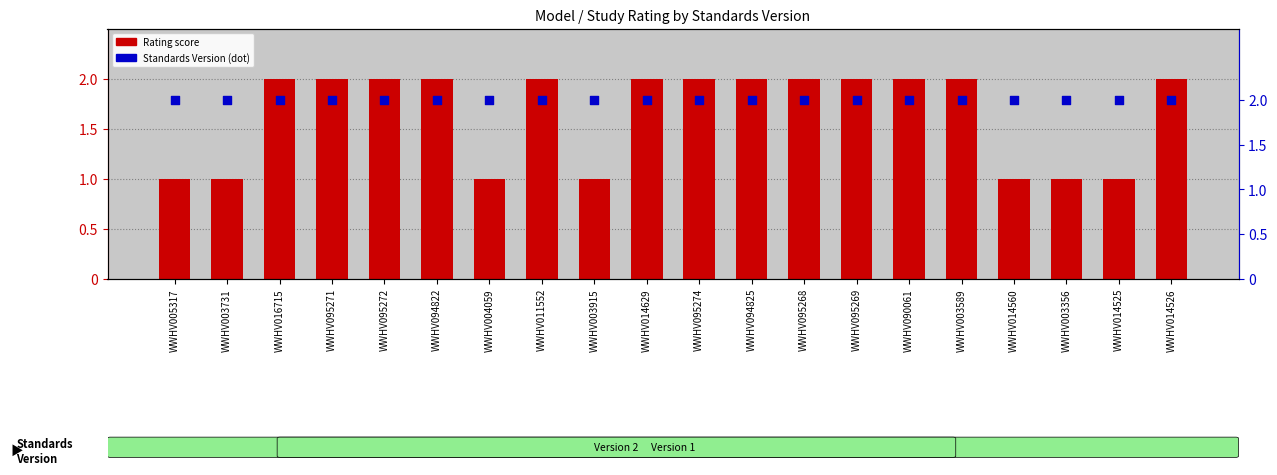

What is the total value across all series at WWHV014629?

4